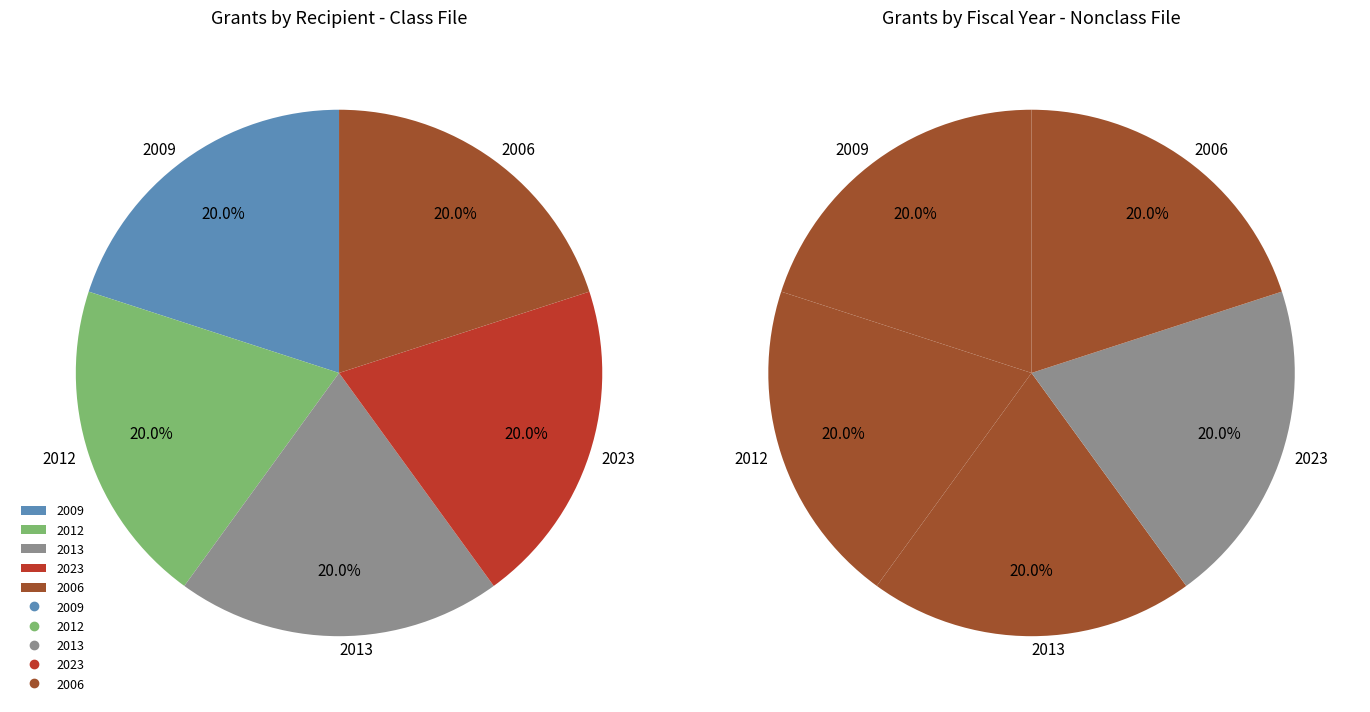

Is it true that Orlando Science Center (2006) is 5% of the pie?

False